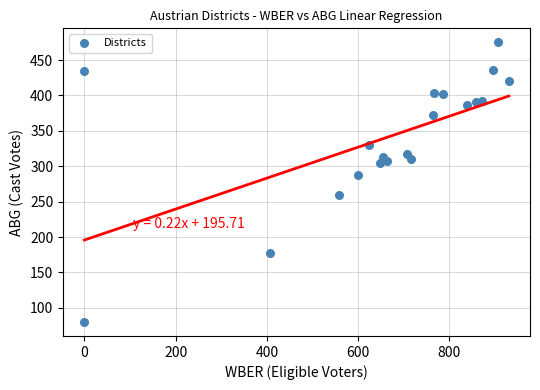

What is the range of X values (max minus min)?

930